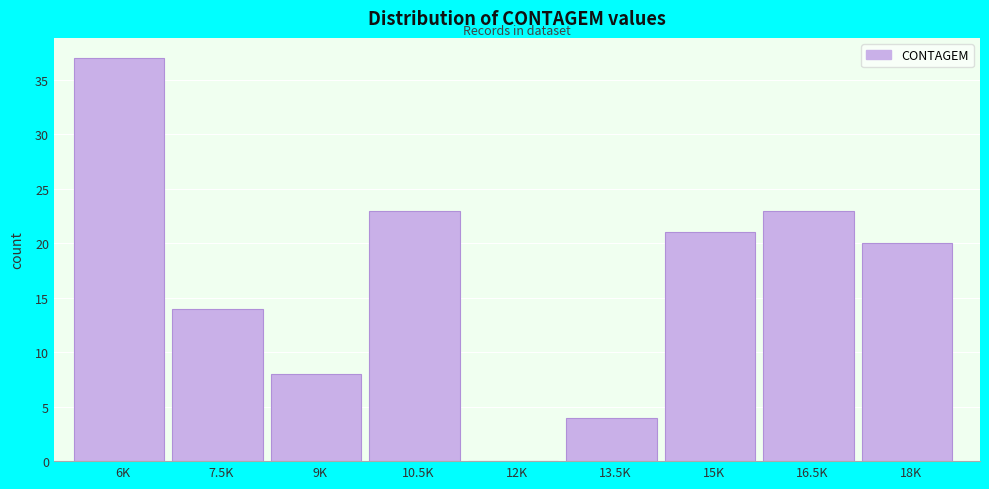

Reading left to right, what are all the values shown in this chart?

6K=37	7.5K=14	9K=8	10.5K=23	12K=0	13.5K=4	15K=21	16.5K=23	18K=20